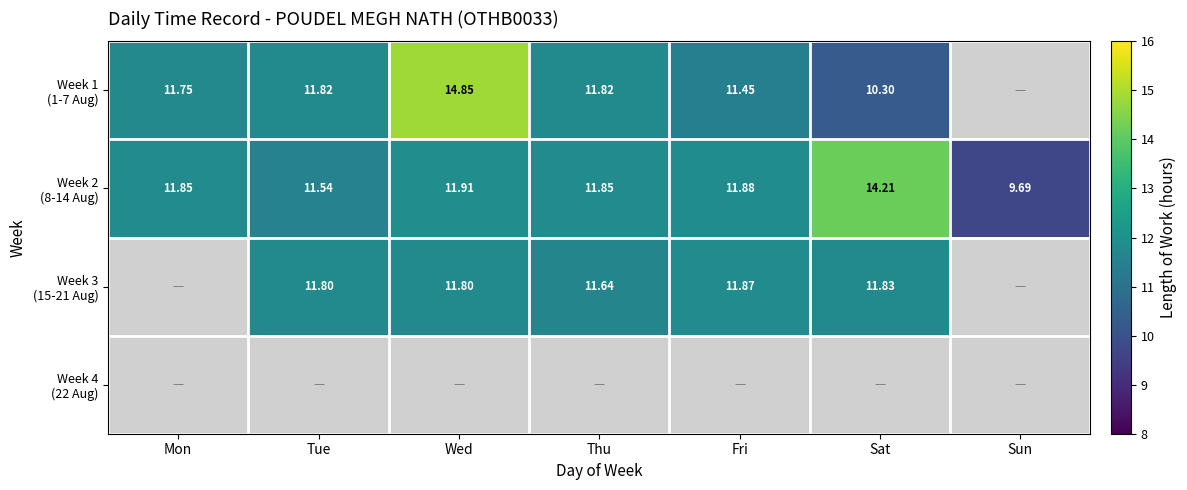

What is the difference between the highest and lowest values at Wed?

3.0